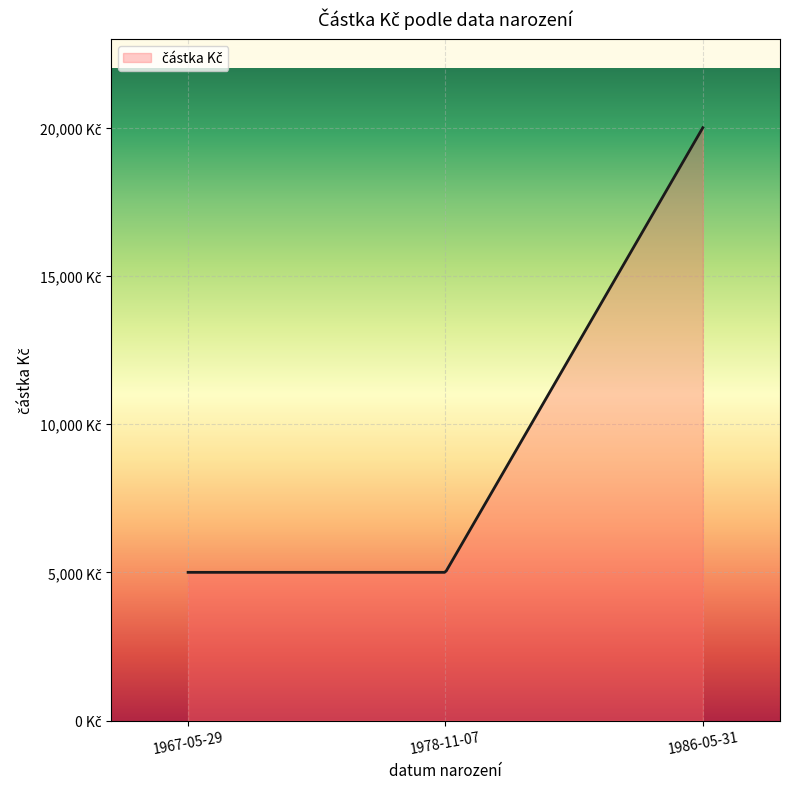

Does the chart display data point markers on the line(s)?

No